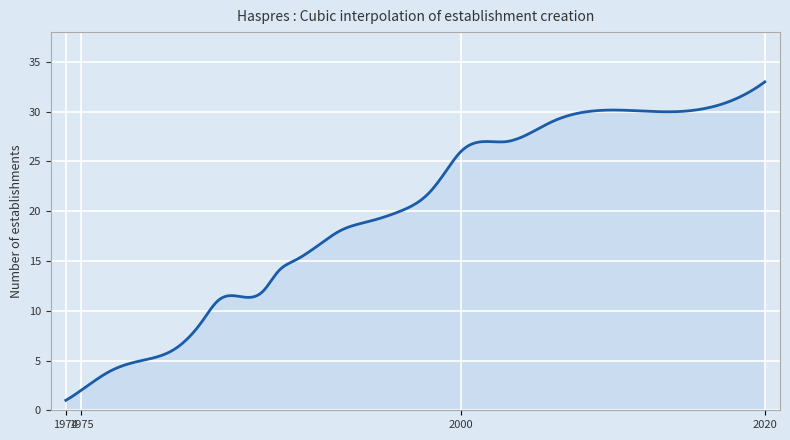

What is the difference between the maximum and minimum values?

32.0